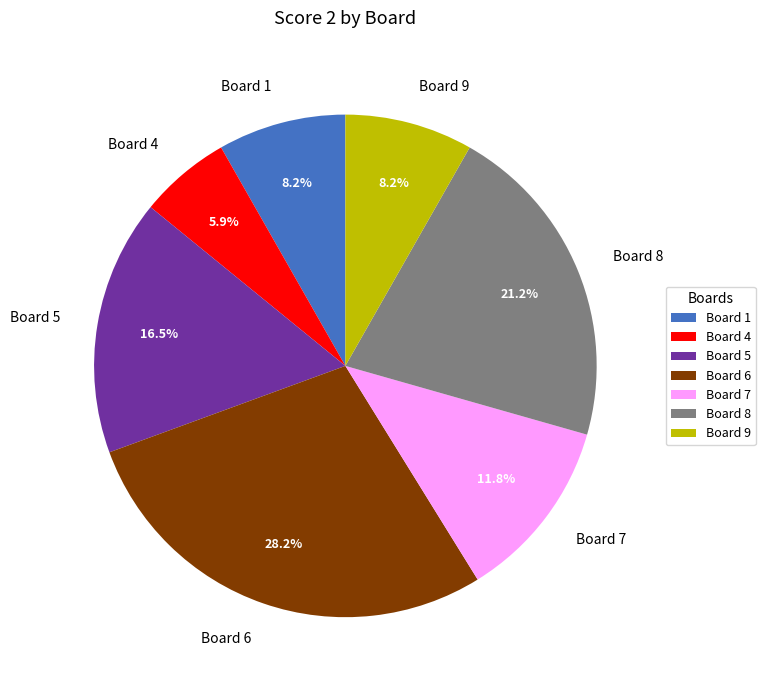

Which slice is the largest?

Board 6